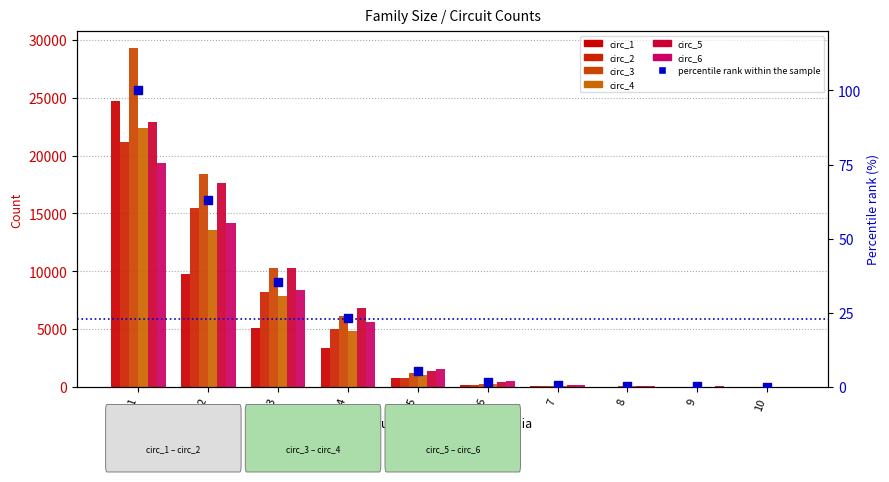

At how many categories does at least one series exceed 1381?

5